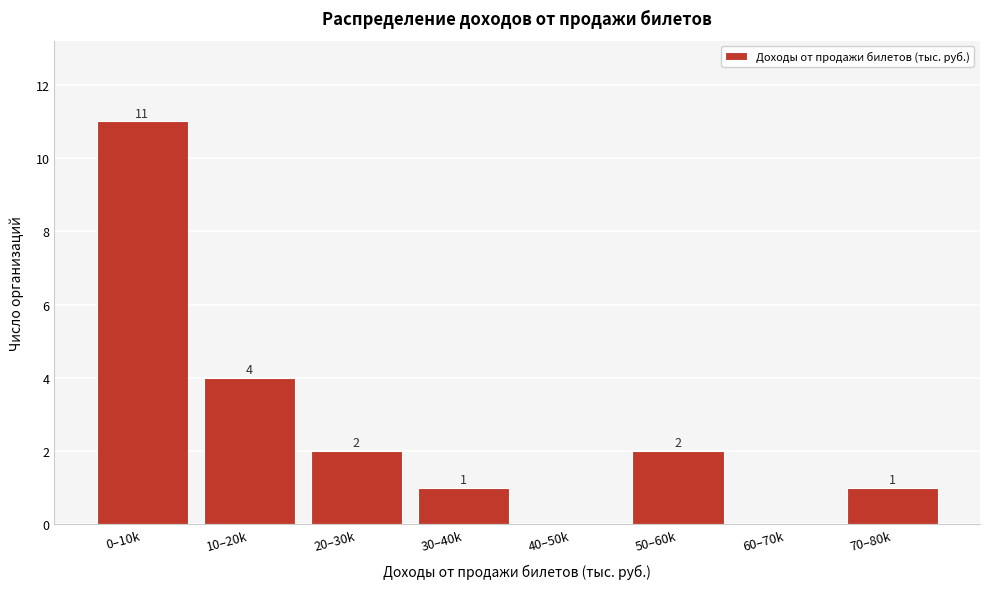

Reading left to right, extract all data points from this chart.

0–10k=11	10–20k=4	20–30k=2	30–40k=1	40–50k=0	50–60k=2	60–70k=0	70–80k=1